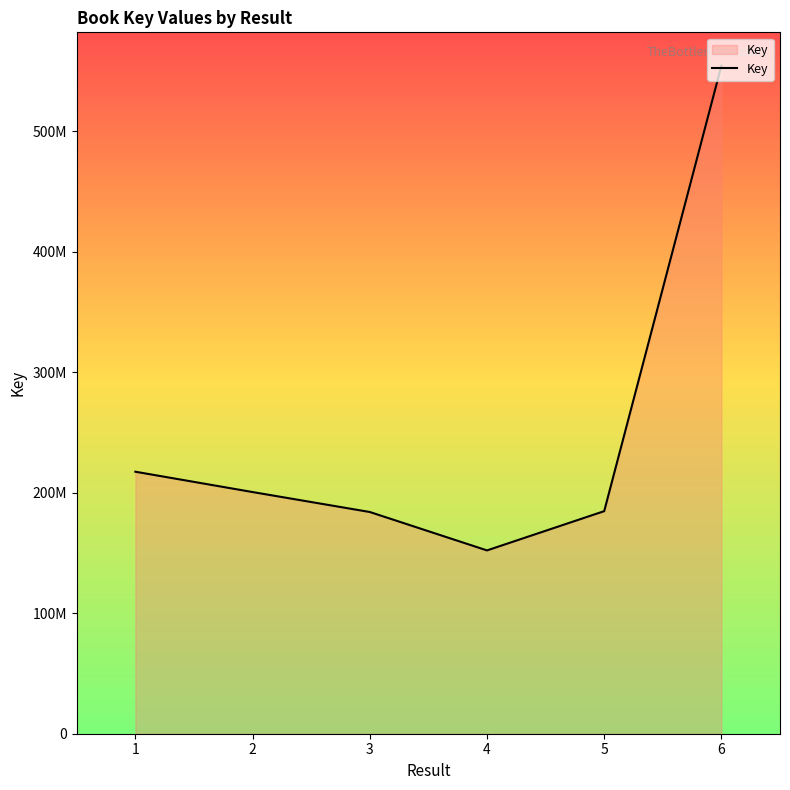

What is the ratio of the value at 3 to the value at 5?

1.0